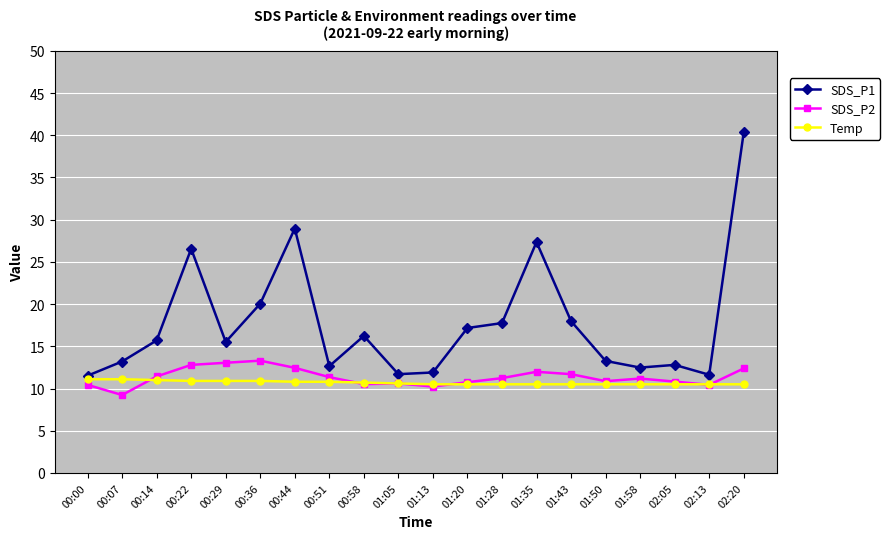

Rank the series by their maximum value, from lowest to highest.

Temp, SDS_P2, SDS_P1